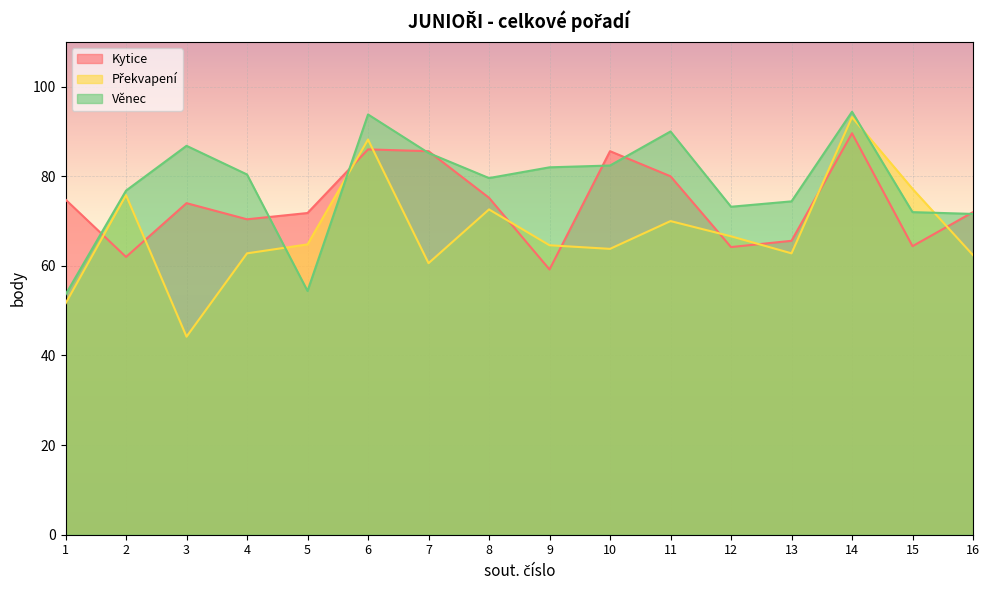

What is the spread (max minus min) of values at 10?

21.8